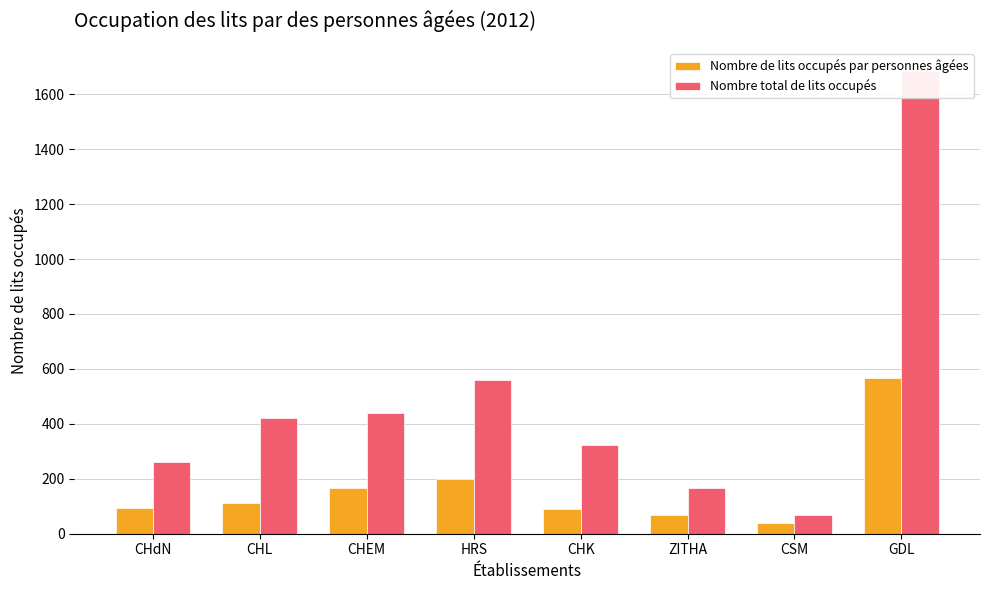

What is the average value of the Nombre de lits occupés par personnes âgées series?

166.8